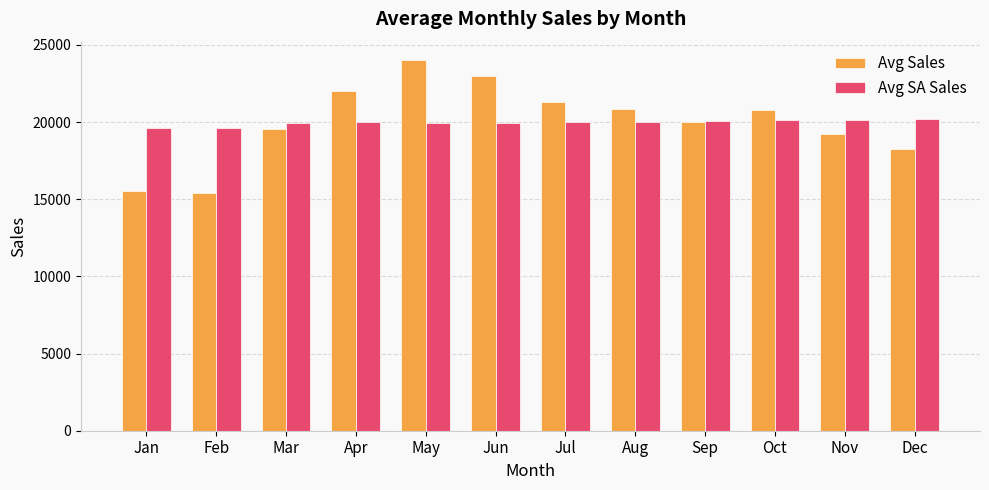

What is the approximate value of Avg SA Sales at Feb?

19584.0